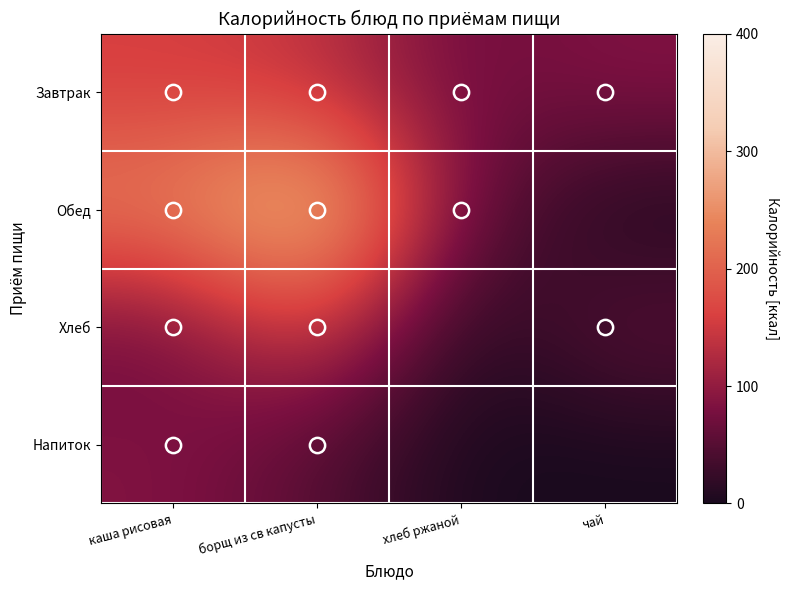

How many series are shown in this chart?

4